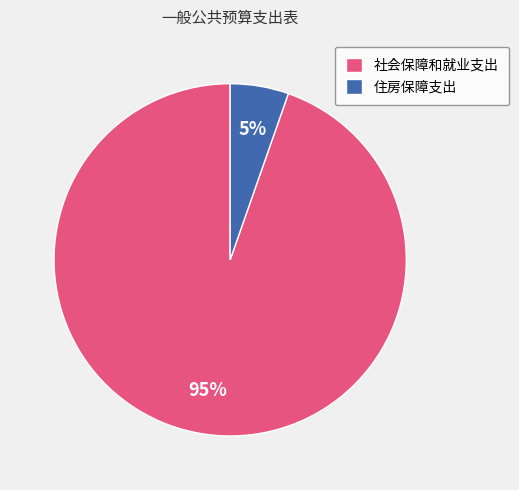

True or false: 社会保障和就业支出 accounts for 81% of the total.

False